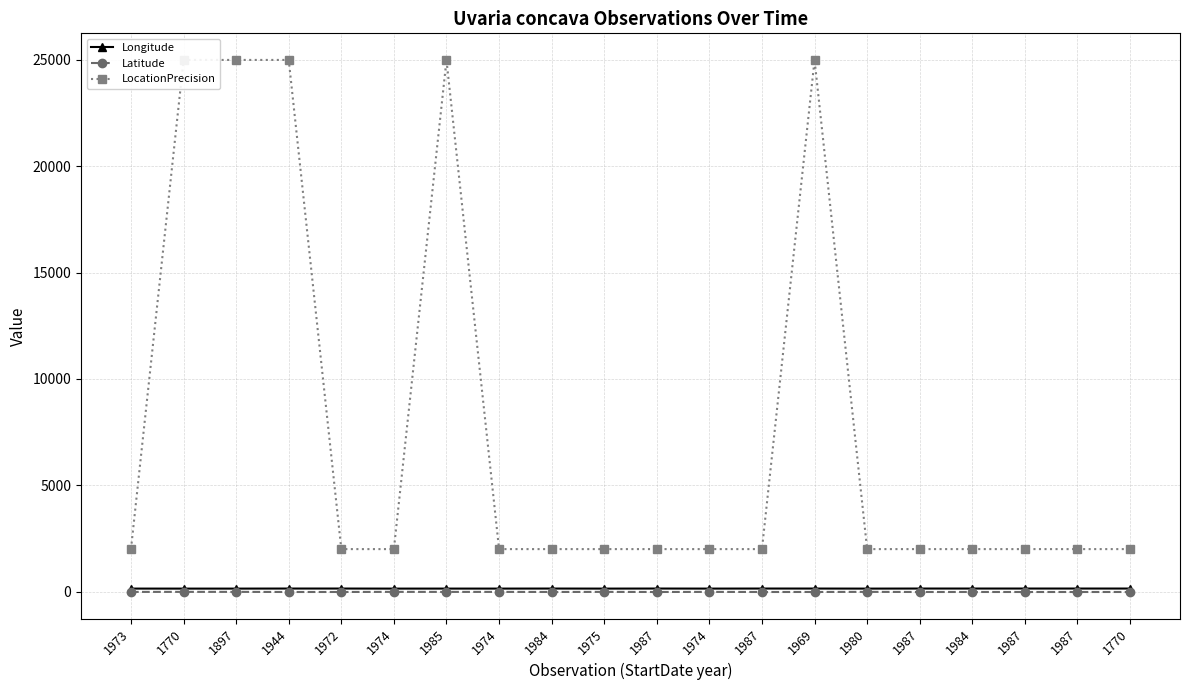

What is the label of the 16th point from the left?

1987